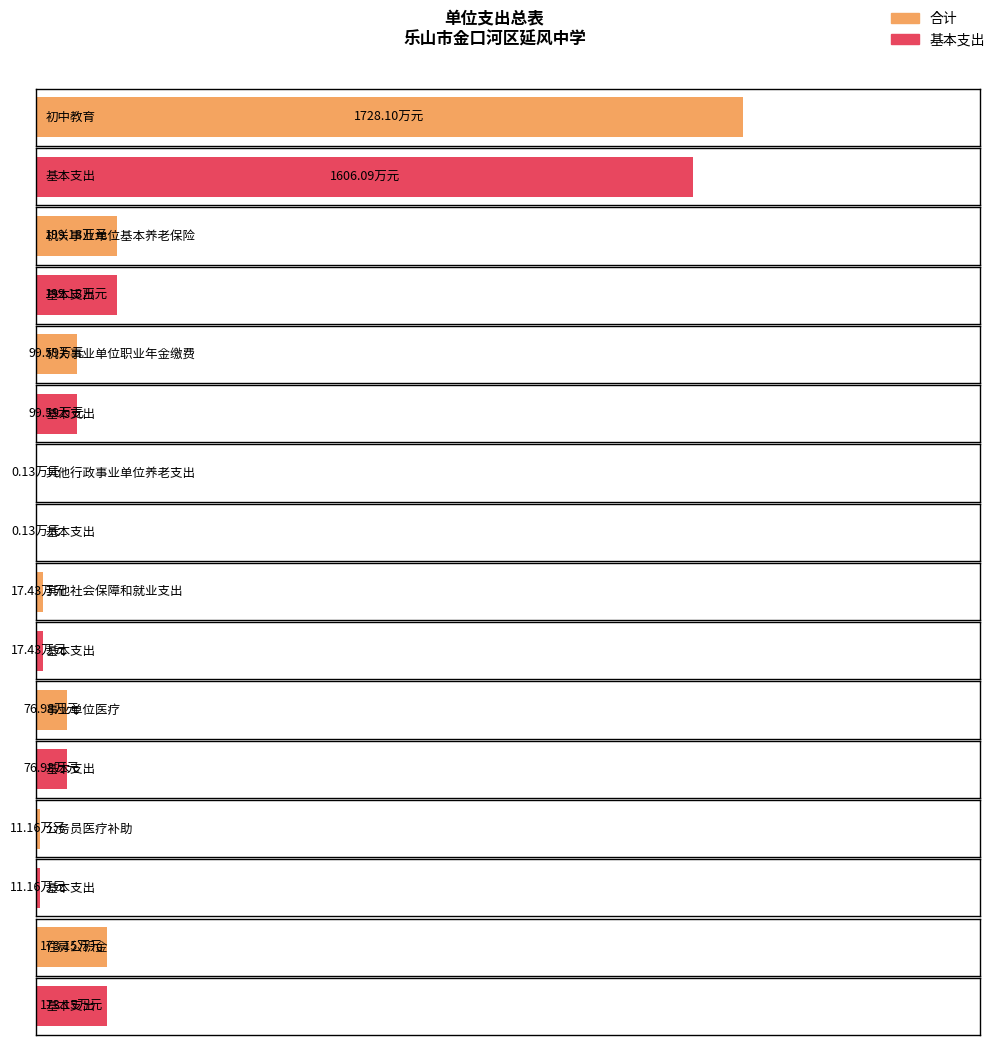

How many values in the 基本支出 series exceed 99?

4